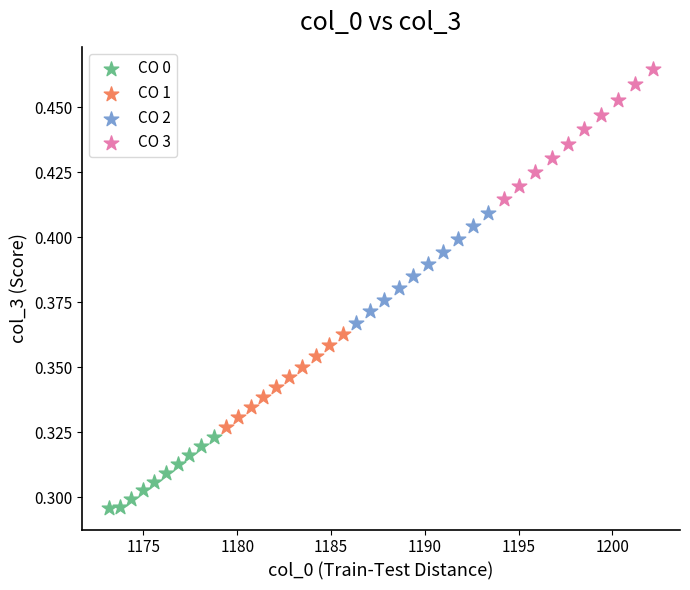

Which series contains the highest Y value?

CO 3